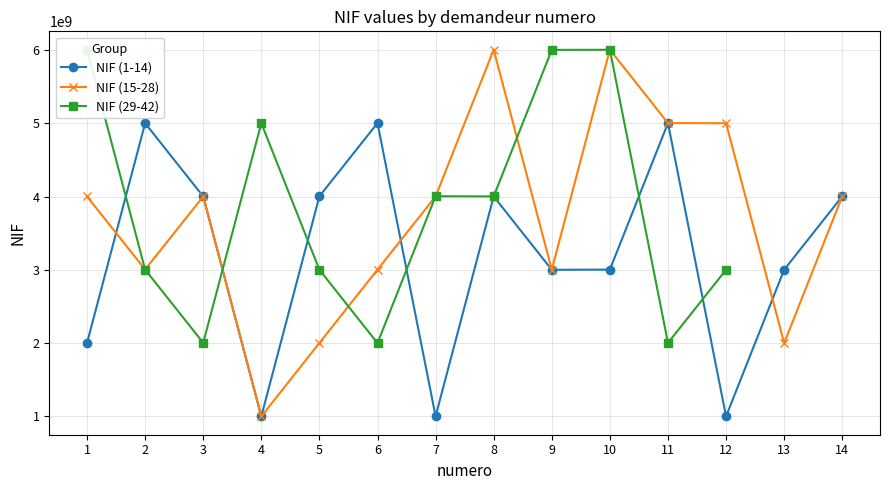

Rank the categories by NIF (15-28) value from highest to lowest.

10, 8, 11, 12, 14, 7, 3, 1, 2, 6, 9, 5, 13, 4